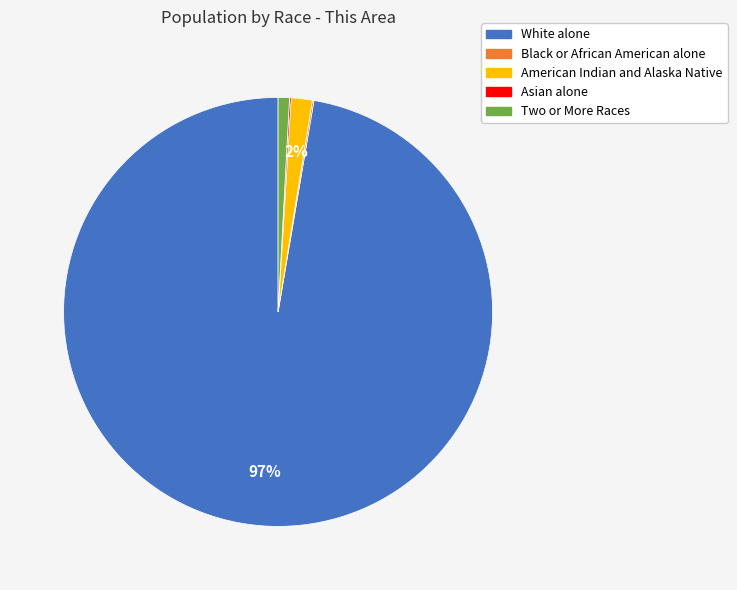

What is the largest slice in the pie chart?

White alone